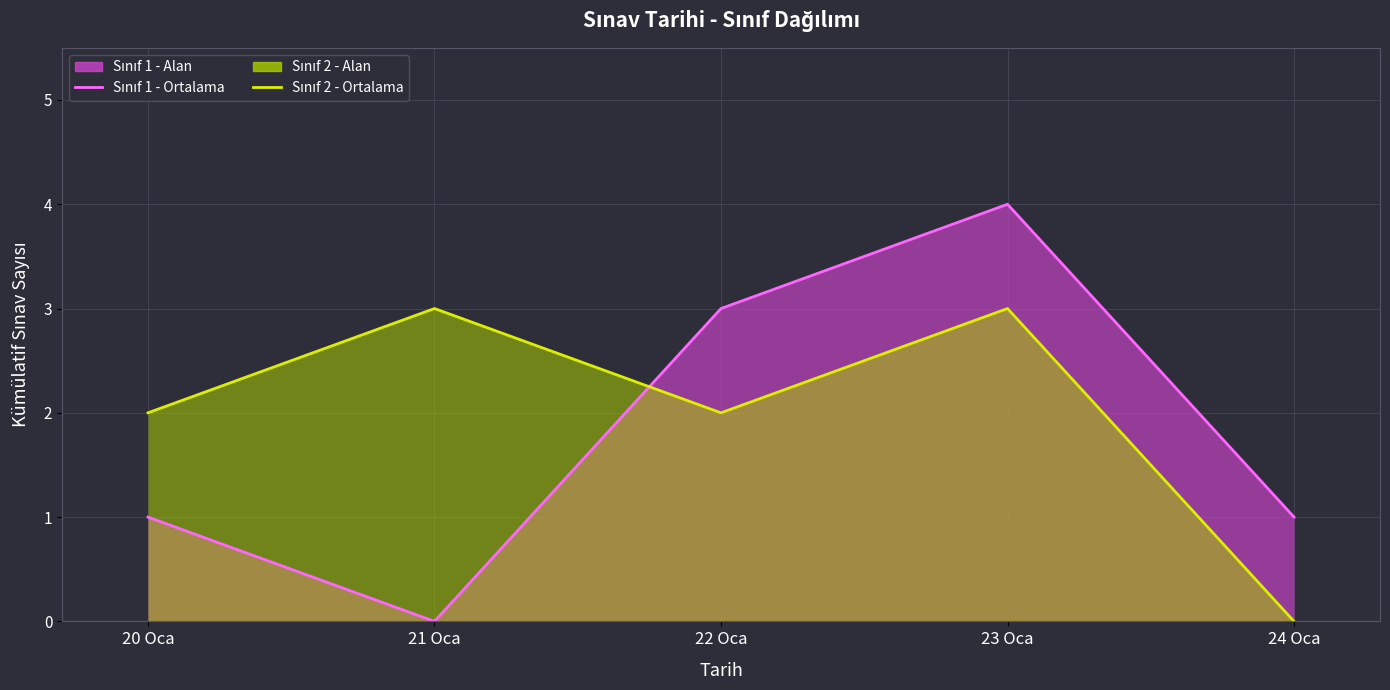

Where is the first local maximum for Sınıf 2 - Çizgi?

21 Oca